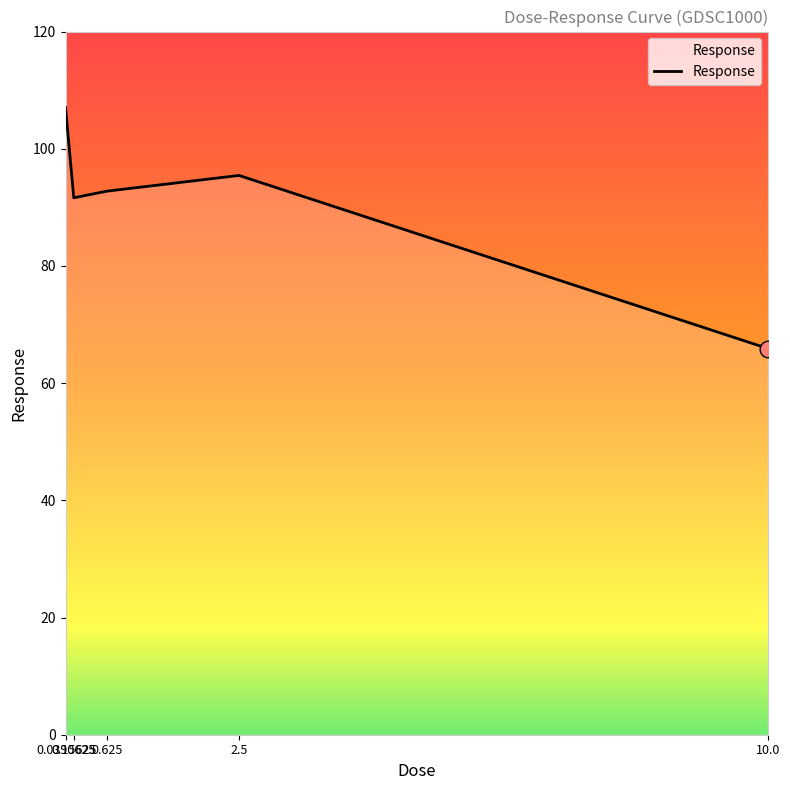

What is the difference between the second highest and second lowest values?

3.8